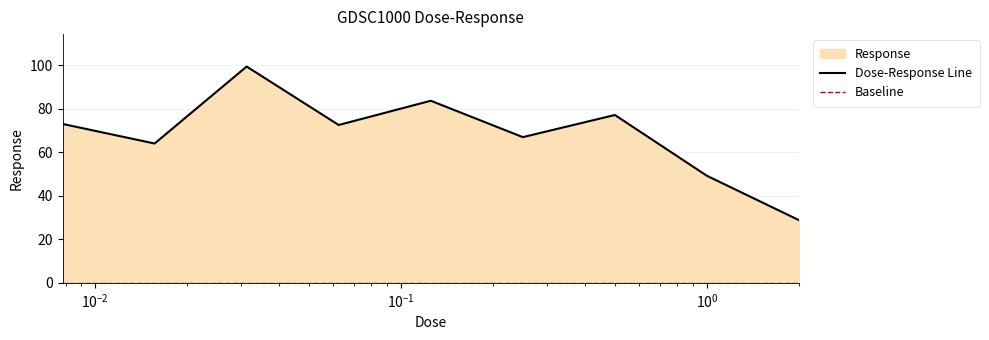

Which category has the highest value across all series?

0.03125